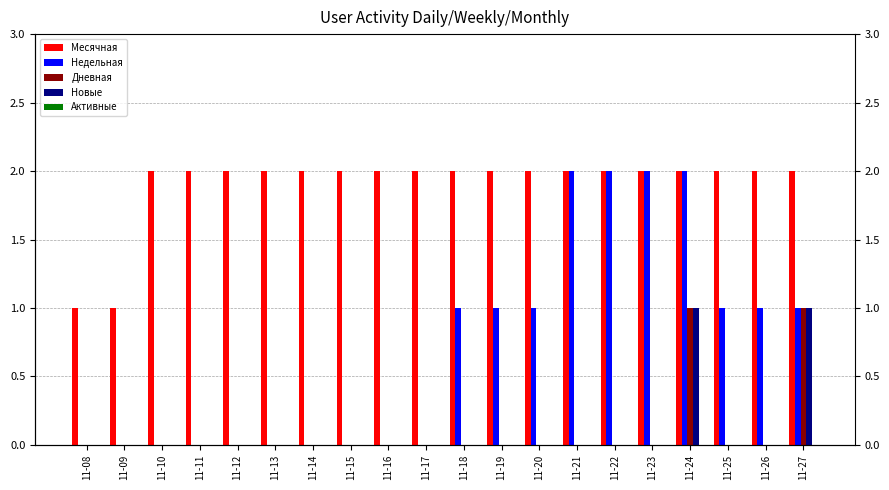

What is the difference between the maximum and minimum values in the Месячная series?

1